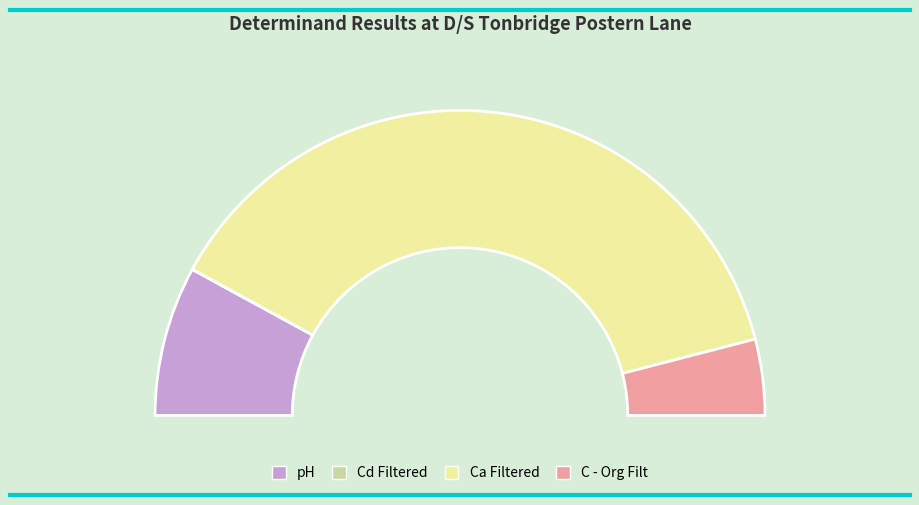

Is there a majority slice in this chart?

Yes